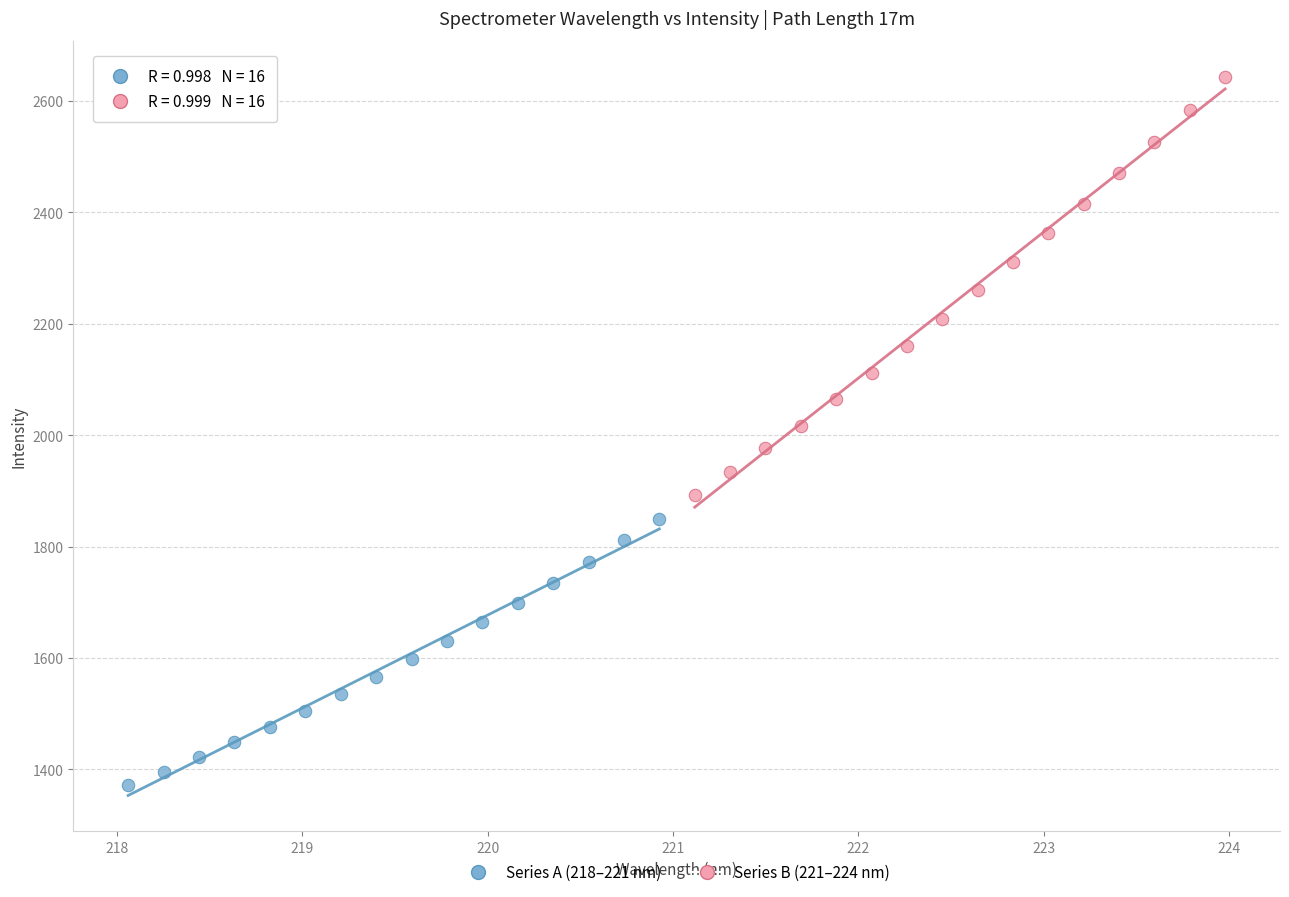

Which series has the largest Y range (max minus min)?

Series B (221–224 nm)